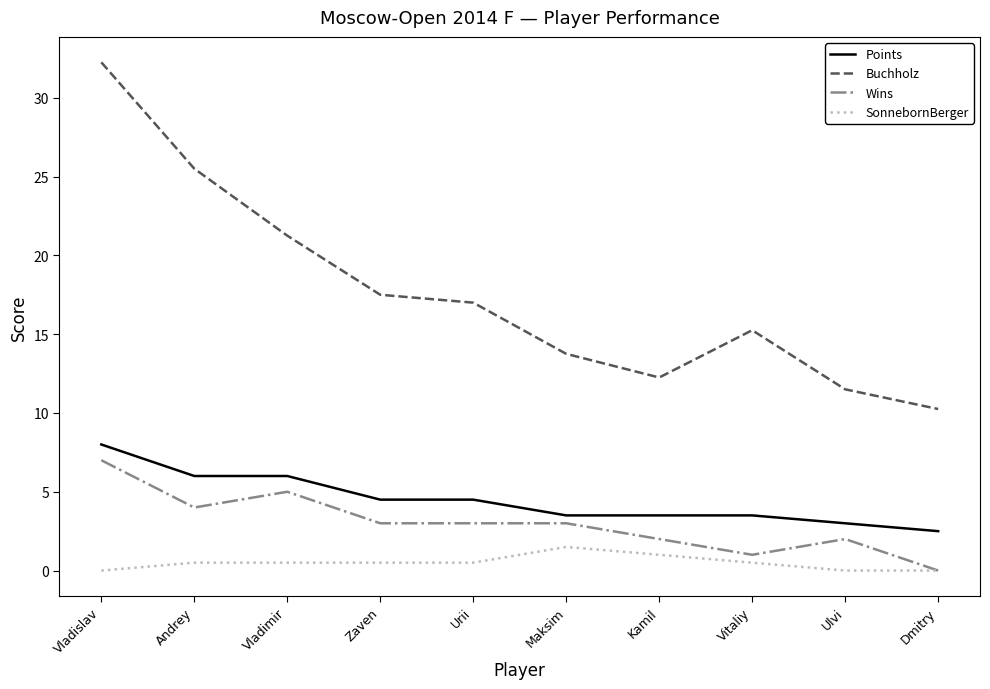

What position from the left is Kamil?

7